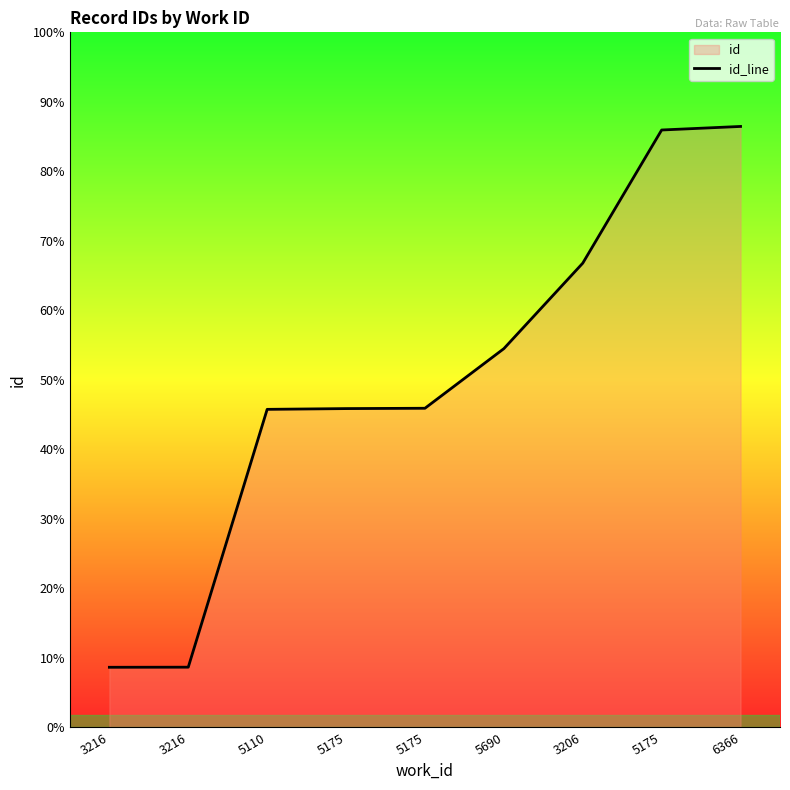

The value at 3216 is 8447. True or false?

True